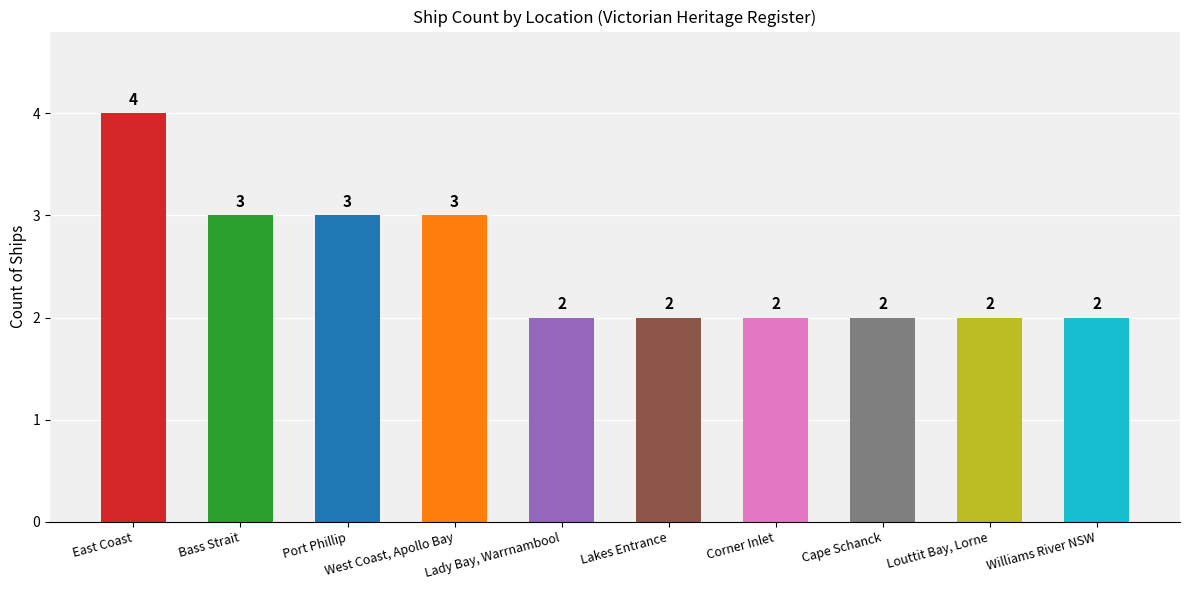

Count the number of values greater than 2.

4